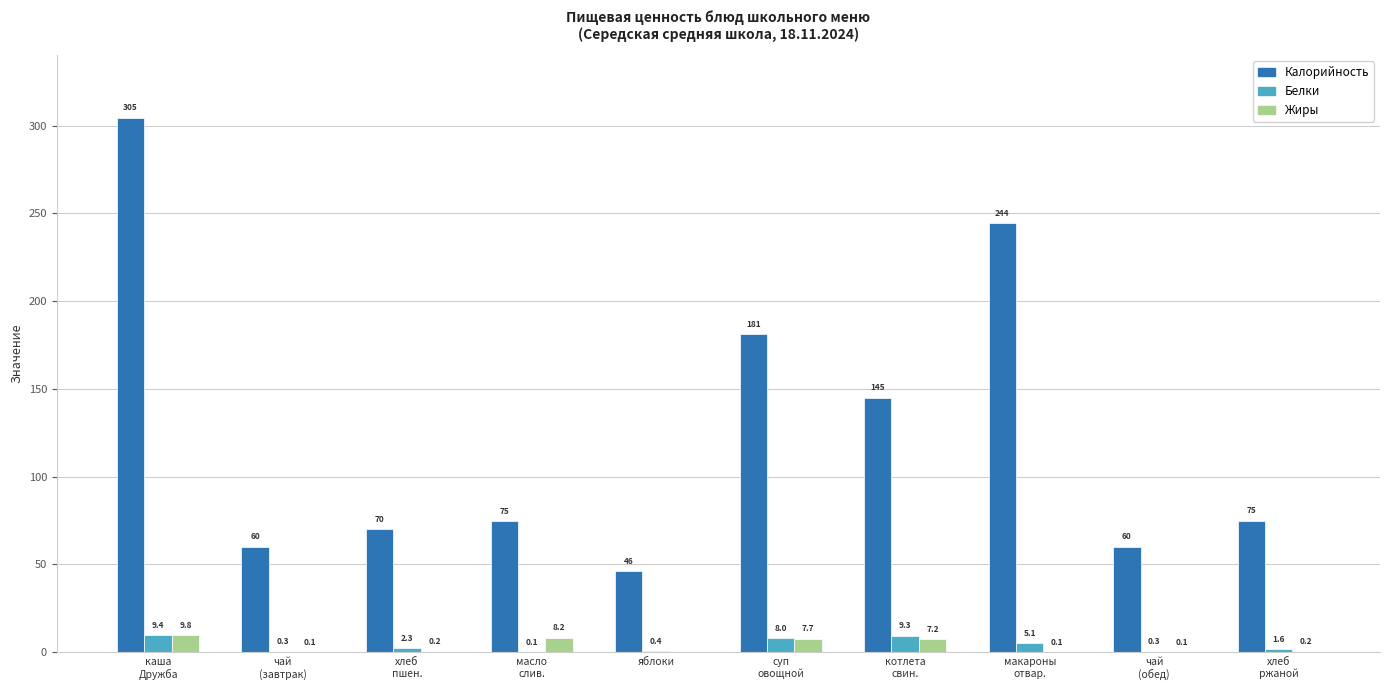

What is the maximum value shown in the chart?

304.5